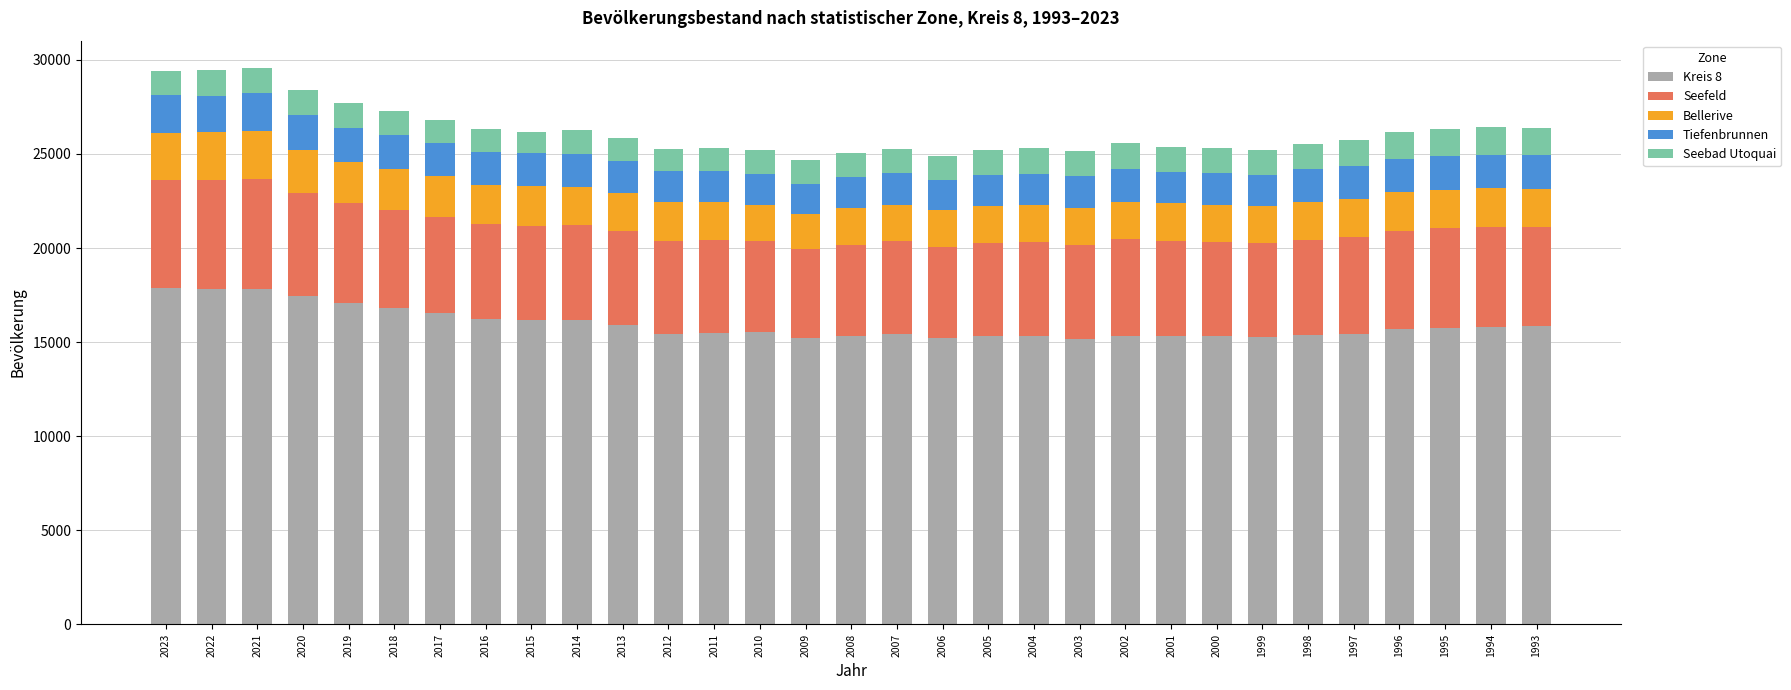

Is it true that Kreis 8 equals 16178 at 2014?

True